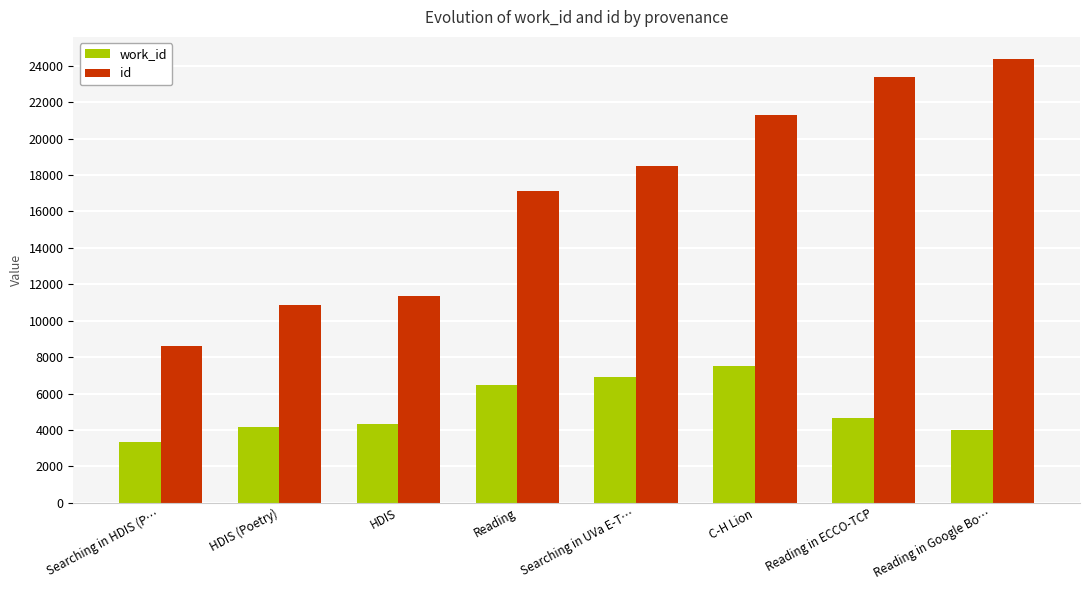

Are the bars horizontal?

No